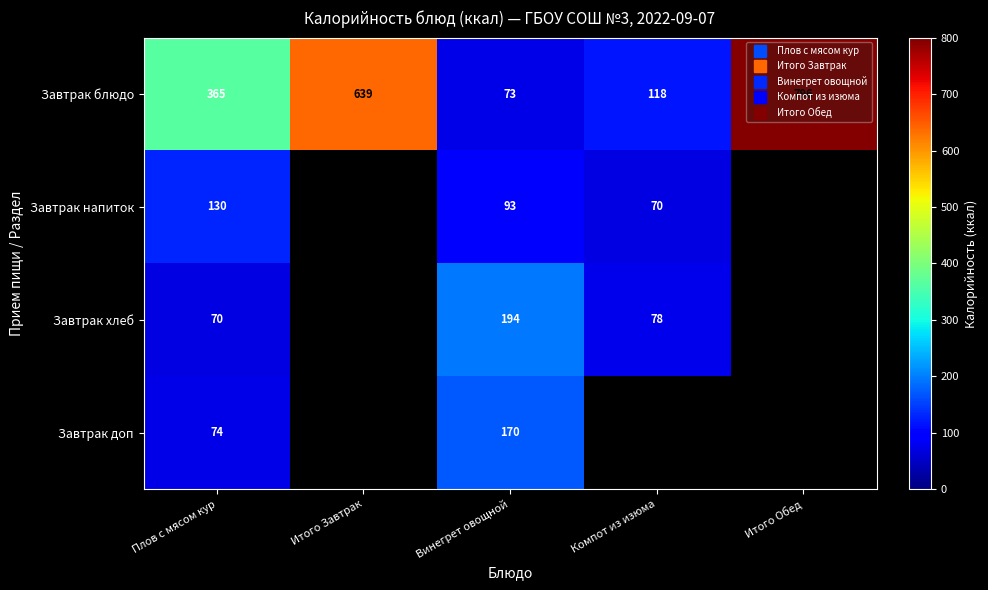

Which label corresponds to the smallest value in the chart?

Компот из изюма